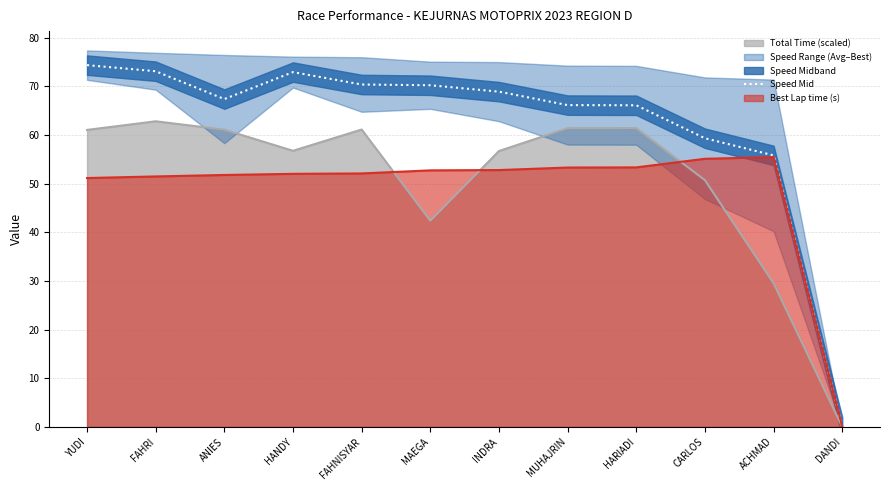

True or false: the data shows 21.2 at CARLOS.

False